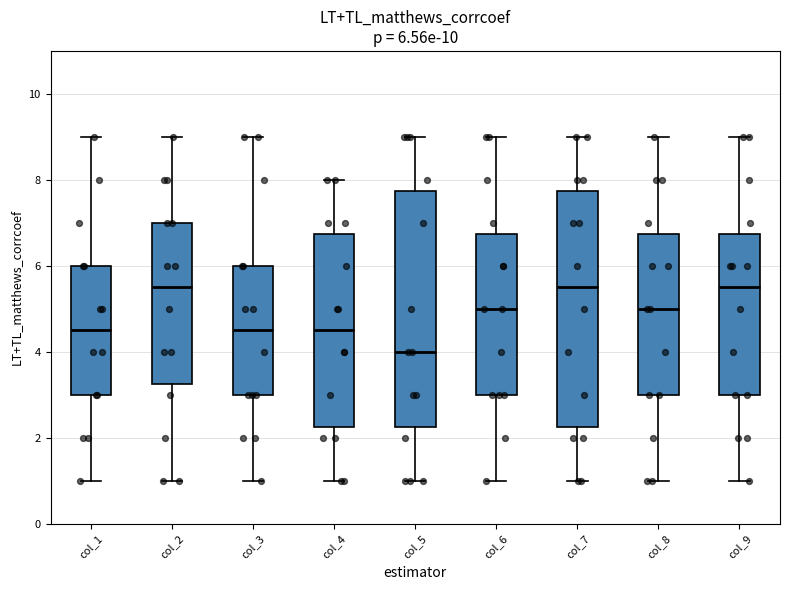

Which box's median line is the lowest?

col_5